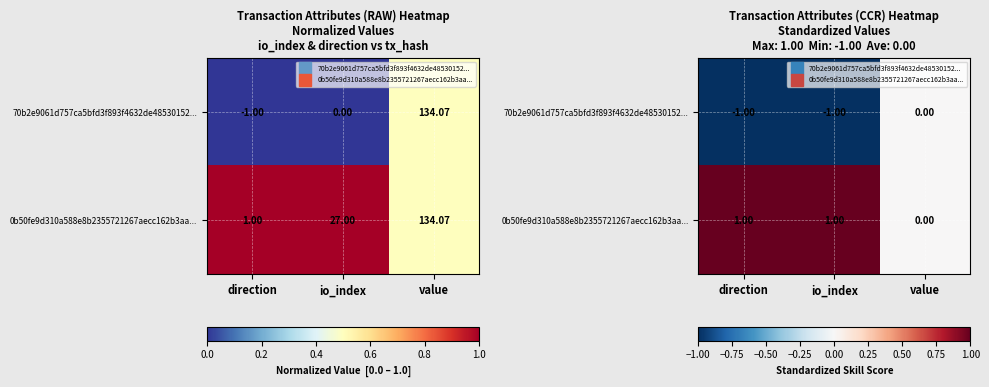

What is the maximum value for 0b50fe9d310a588e8b2355721267aecc162b3aa...?

1